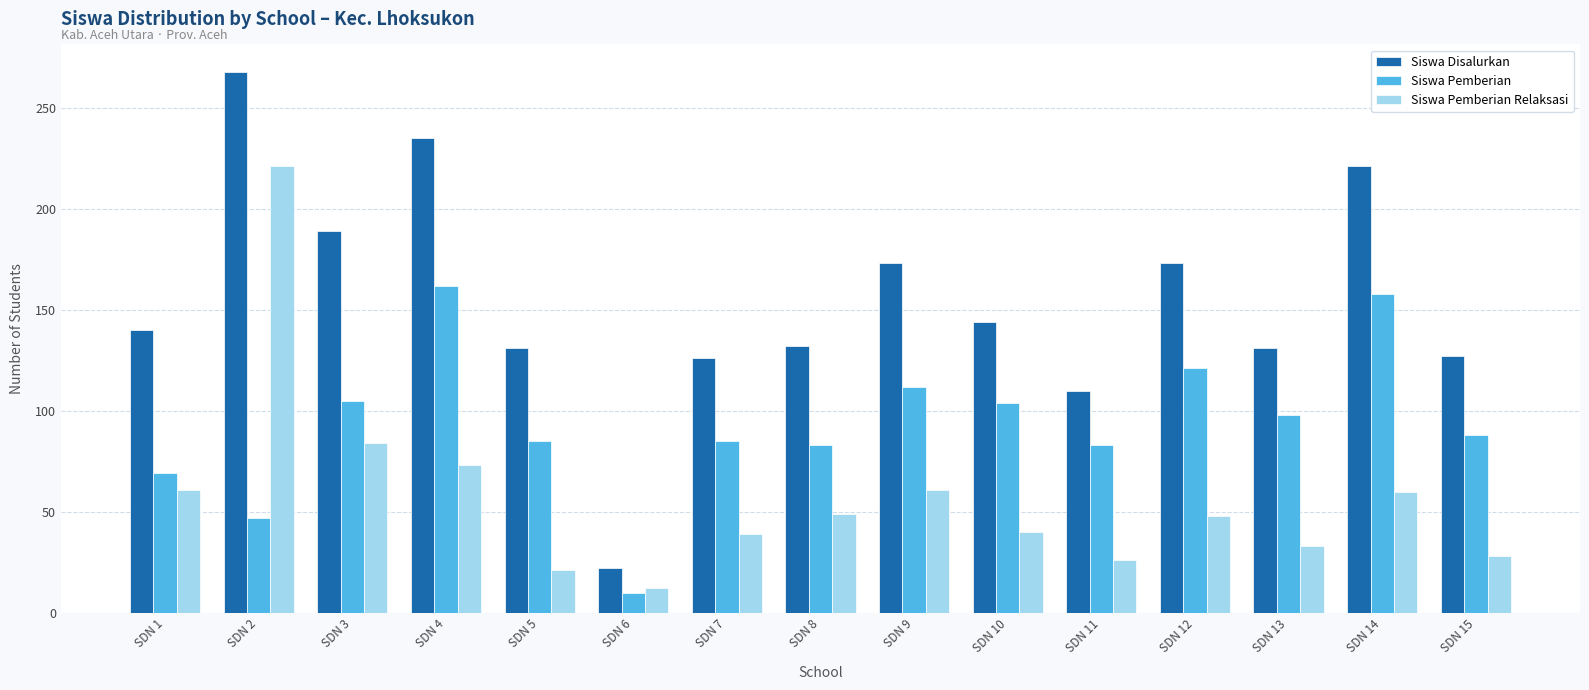

What is the difference between the highest and lowest values at SDN 15?

99